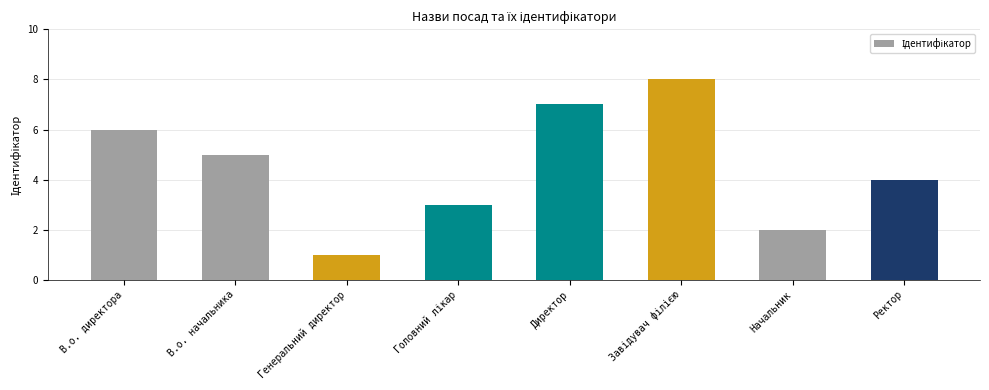

How many values are between 3 and 7?

5